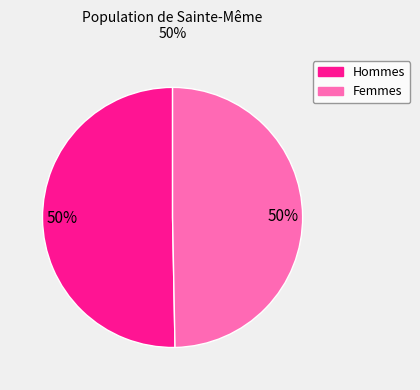

To the nearest percent, what is the average slice percentage?

50%